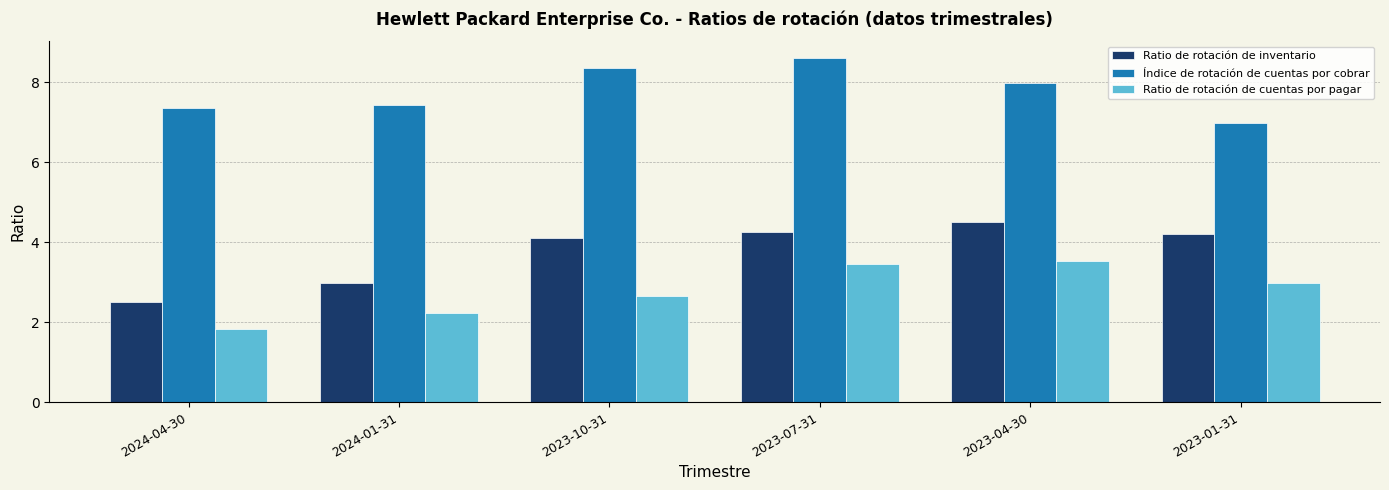

True or false: Índice de rotación de cuentas por cobrar has a value of 7.4 at 2024-04-30.

True